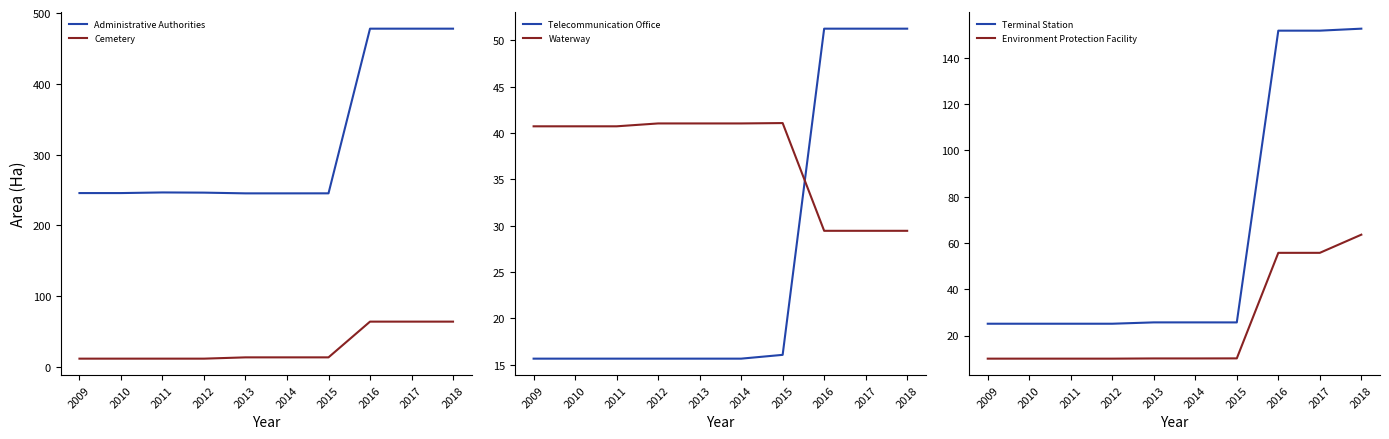

True or false: Waterway has a value of 29.4 at 2016.

True